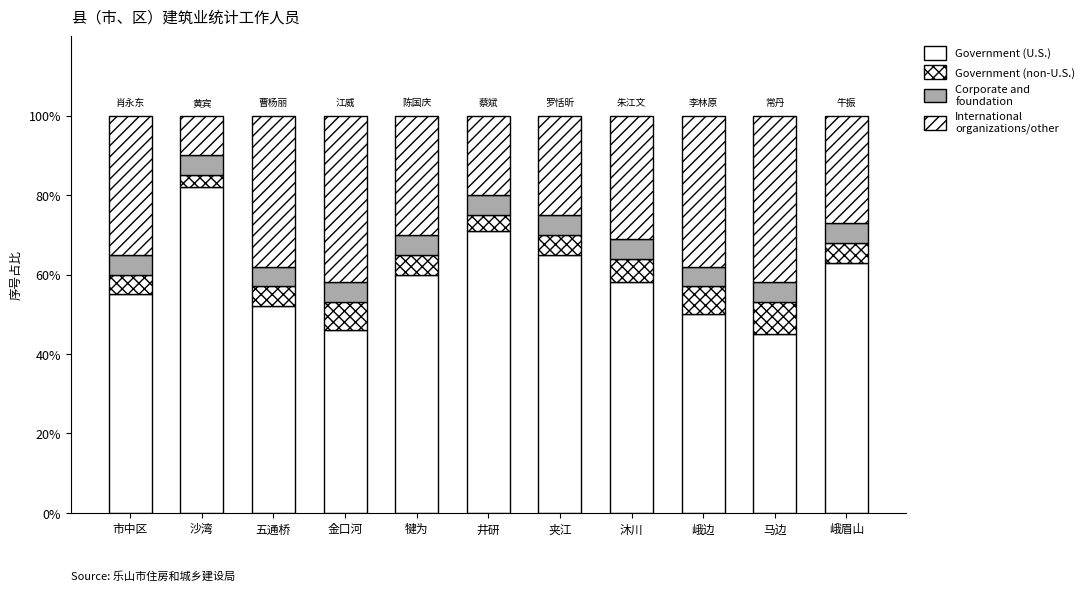

Are the bars horizontal?

No